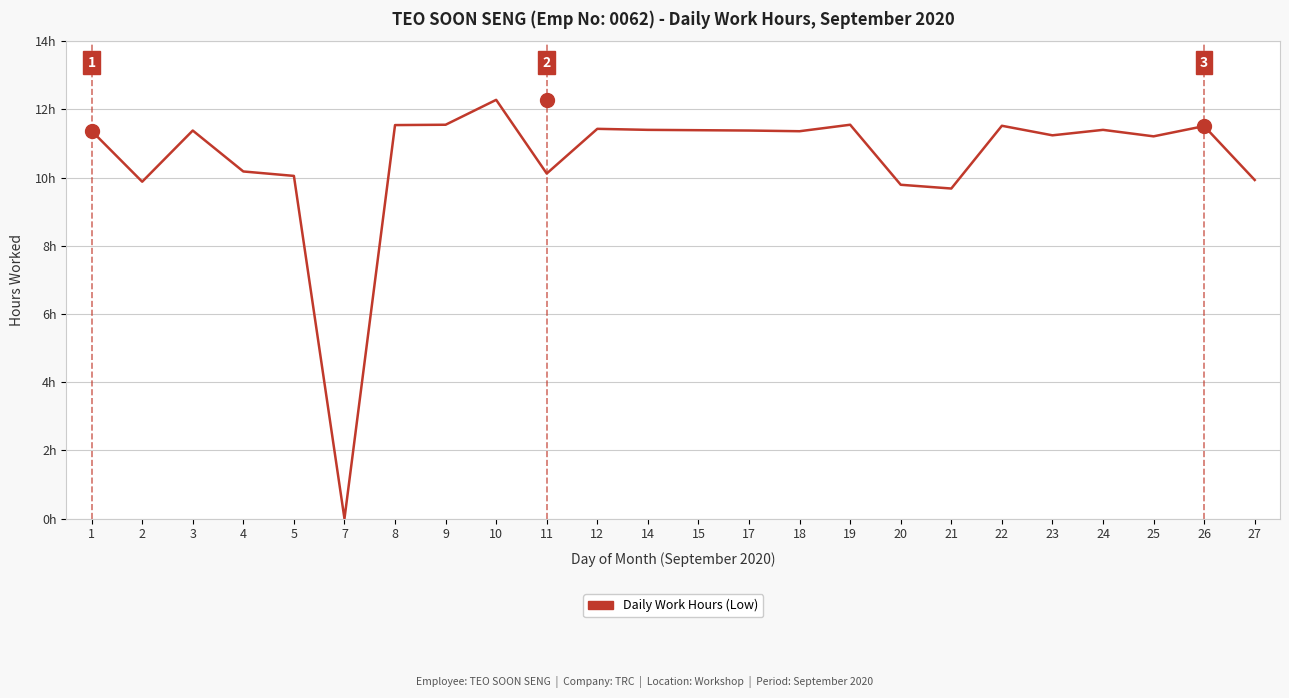

Is this an area chart (filled region under the line)?

No